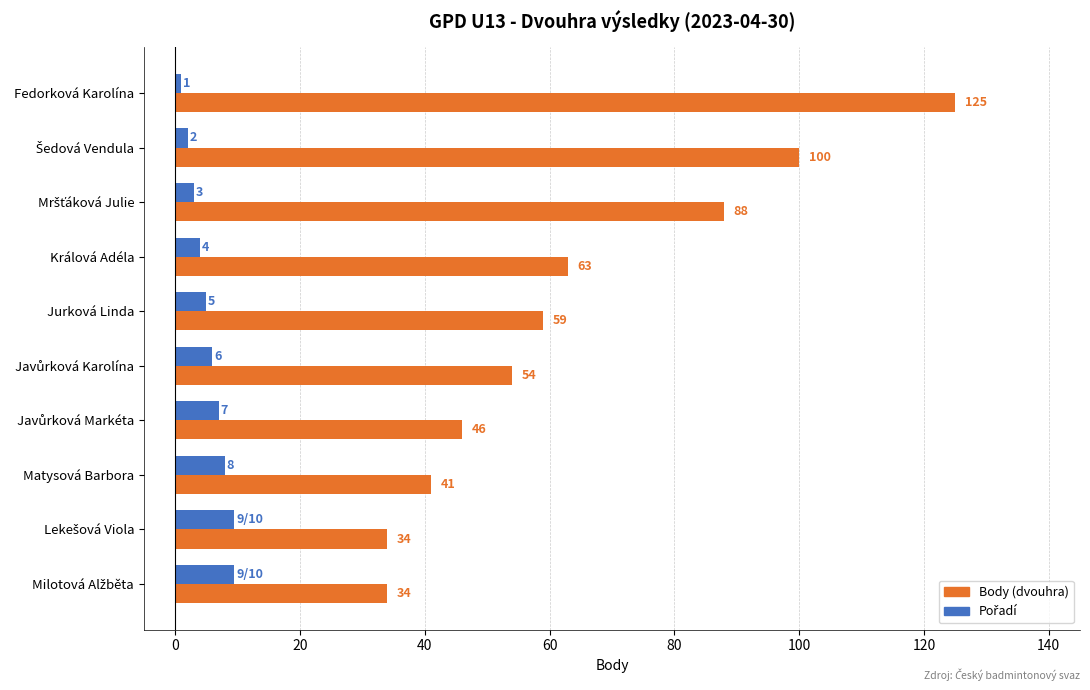

The value of Body (dvouhra) at Matysová Barbora is 61.6. True or false?

False